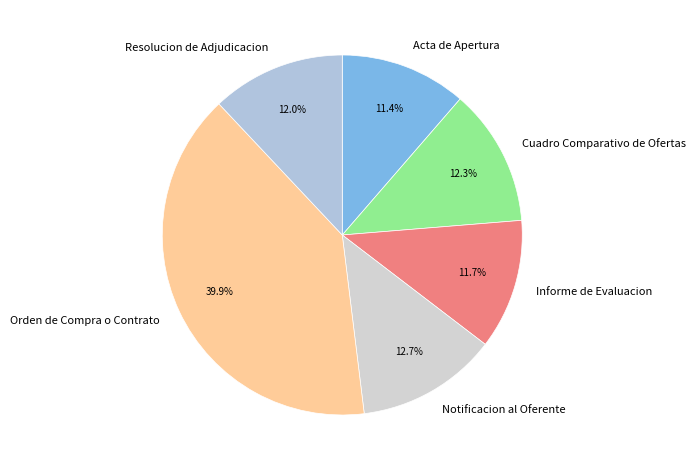

Which has a higher value, Cuadro Comparativo de Ofertas or Orden de Compra o Contrato?

Orden de Compra o Contrato